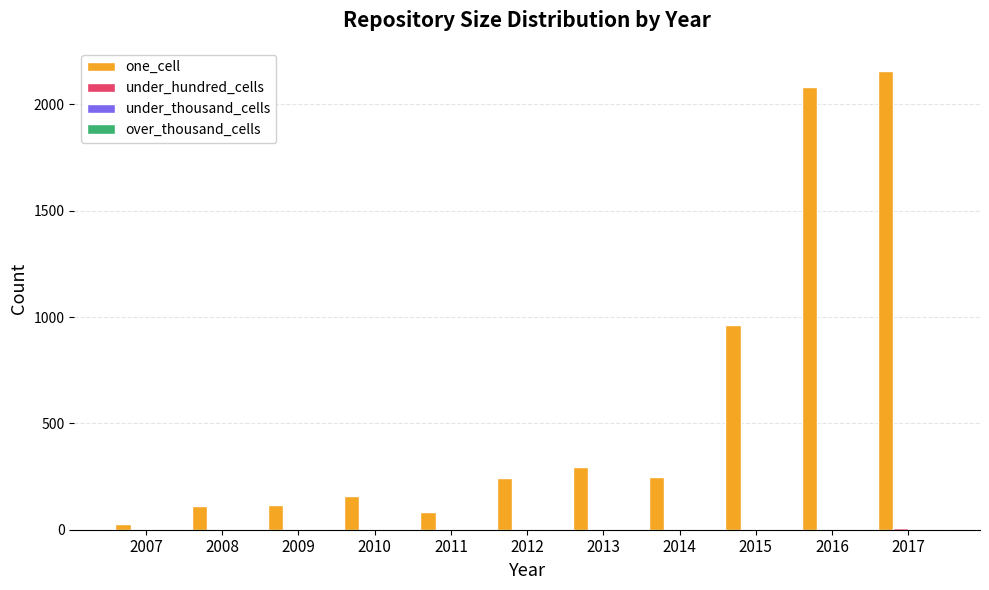

What is the sum of all one_cell values?

6491